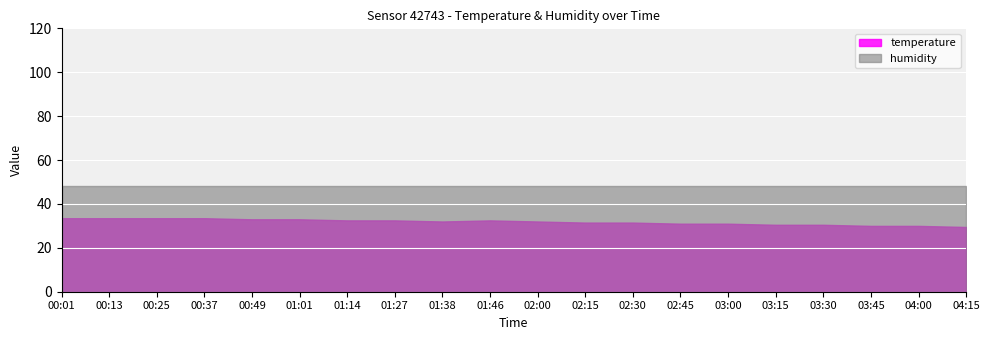

True or false: humidity and temperature intersect in this chart.

False